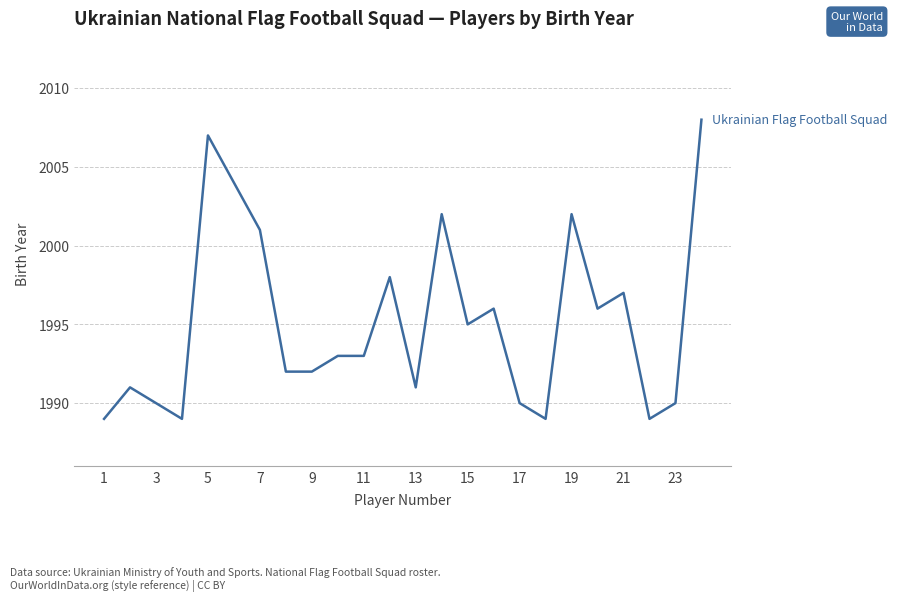

What is the difference between the maximum and minimum values?

19